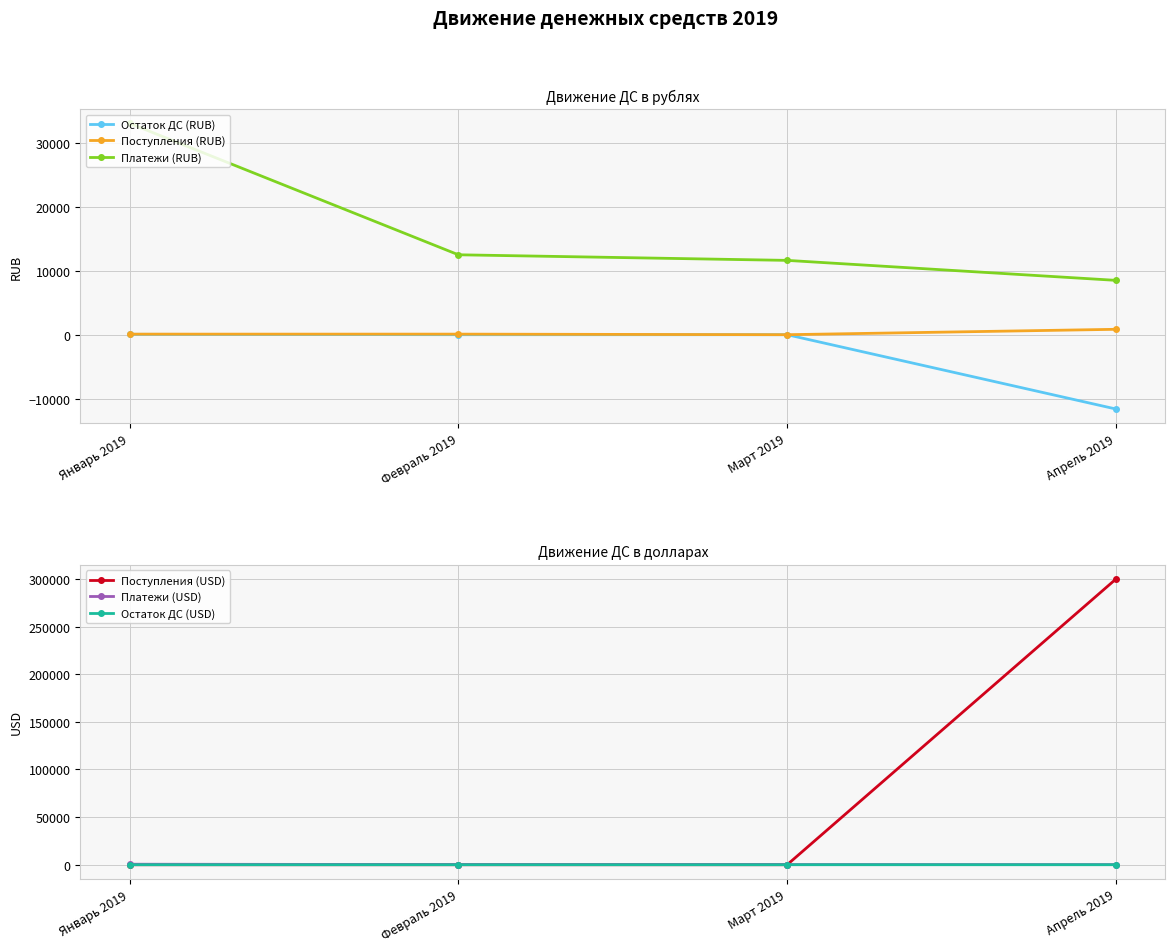

The value of Остаток ДС (RUB) at Март 2019 is 0.0. True or false?

True